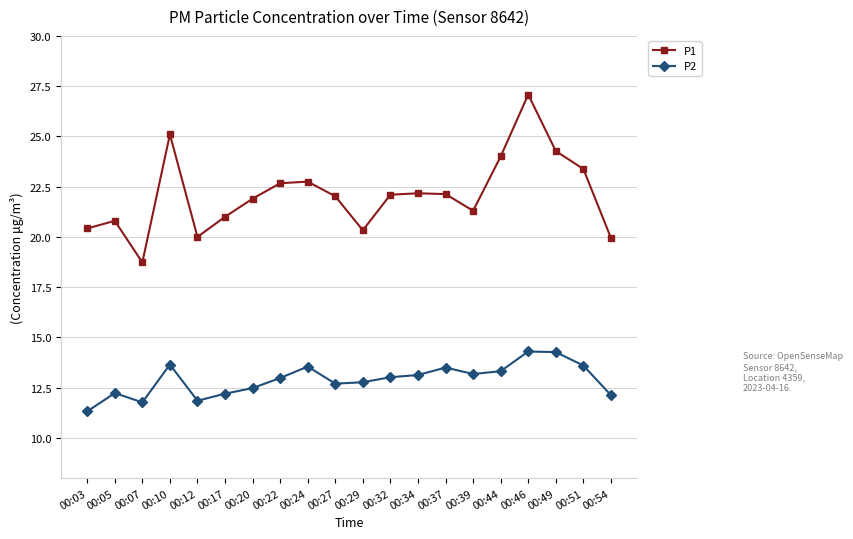

At how many categories does at least one series exceed 14?

20